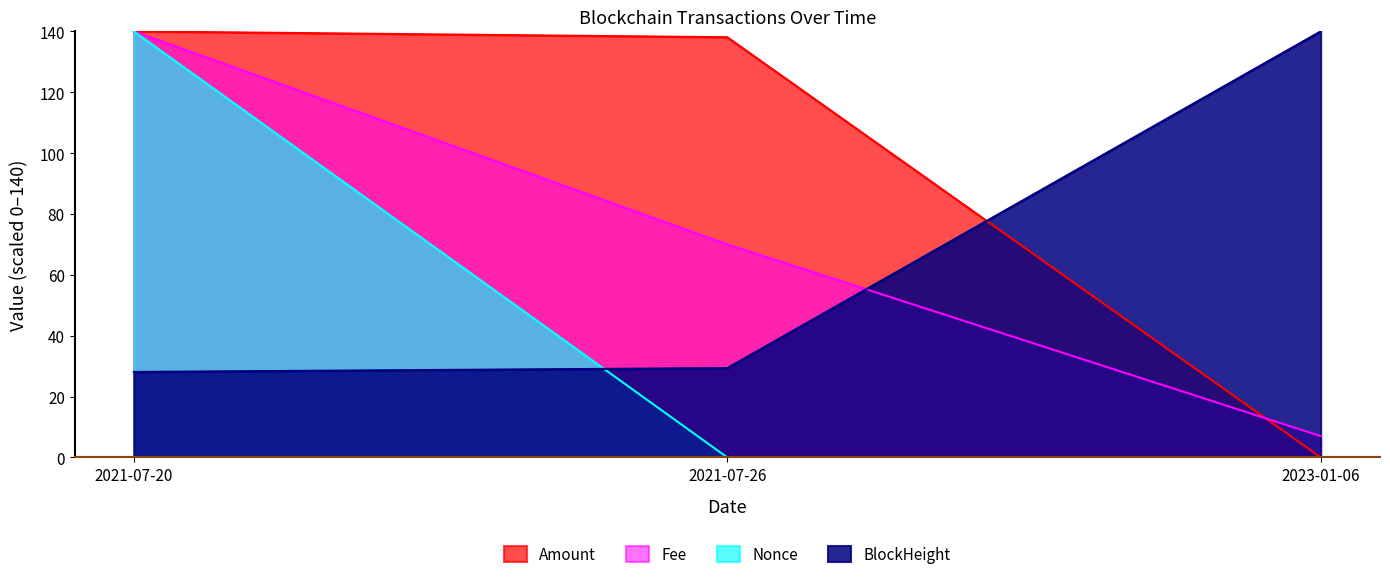

What is the label of the 2nd point from the left?

2021-07-26